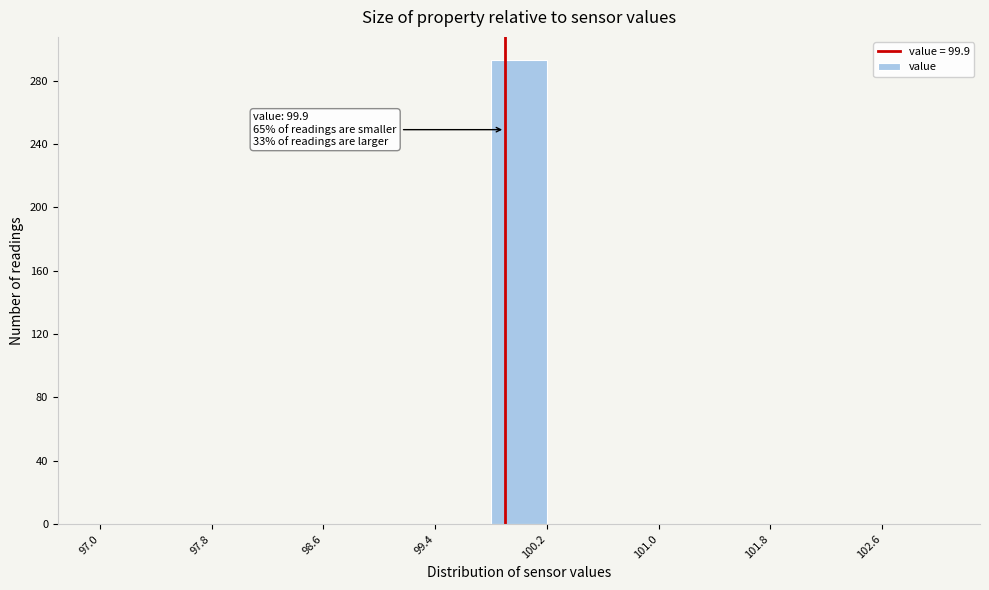

Over which range of the x-axis is the bar tallest?

99.8 to 100.2